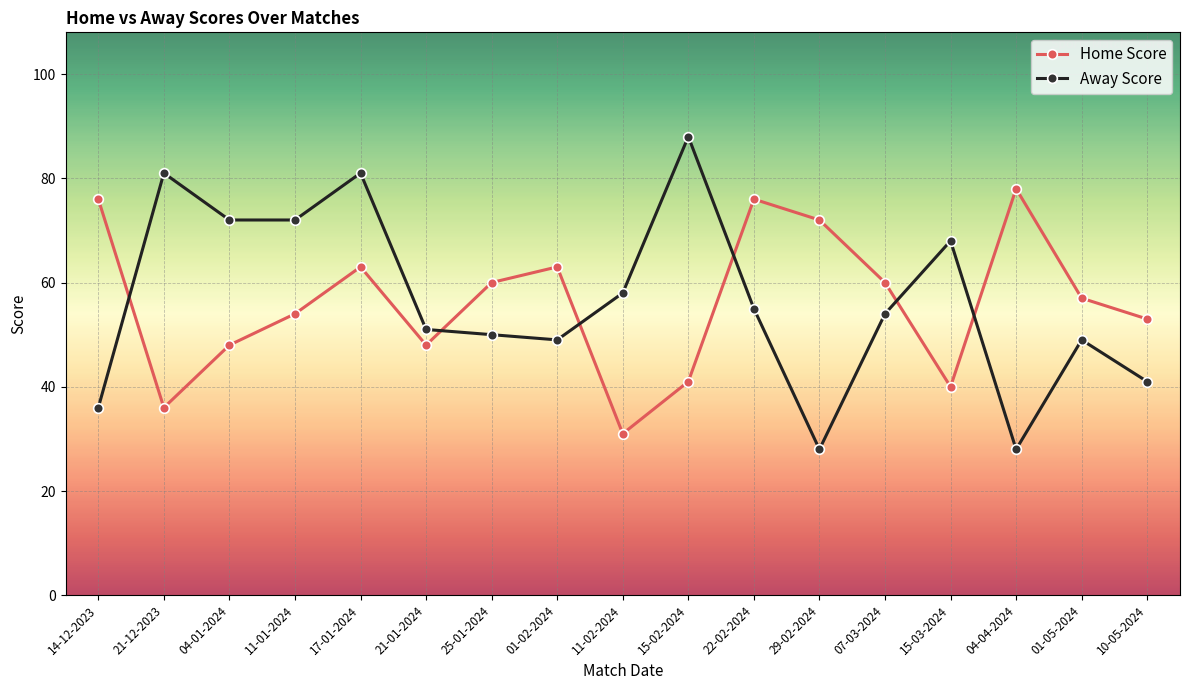

What is the greatest value displayed?

88